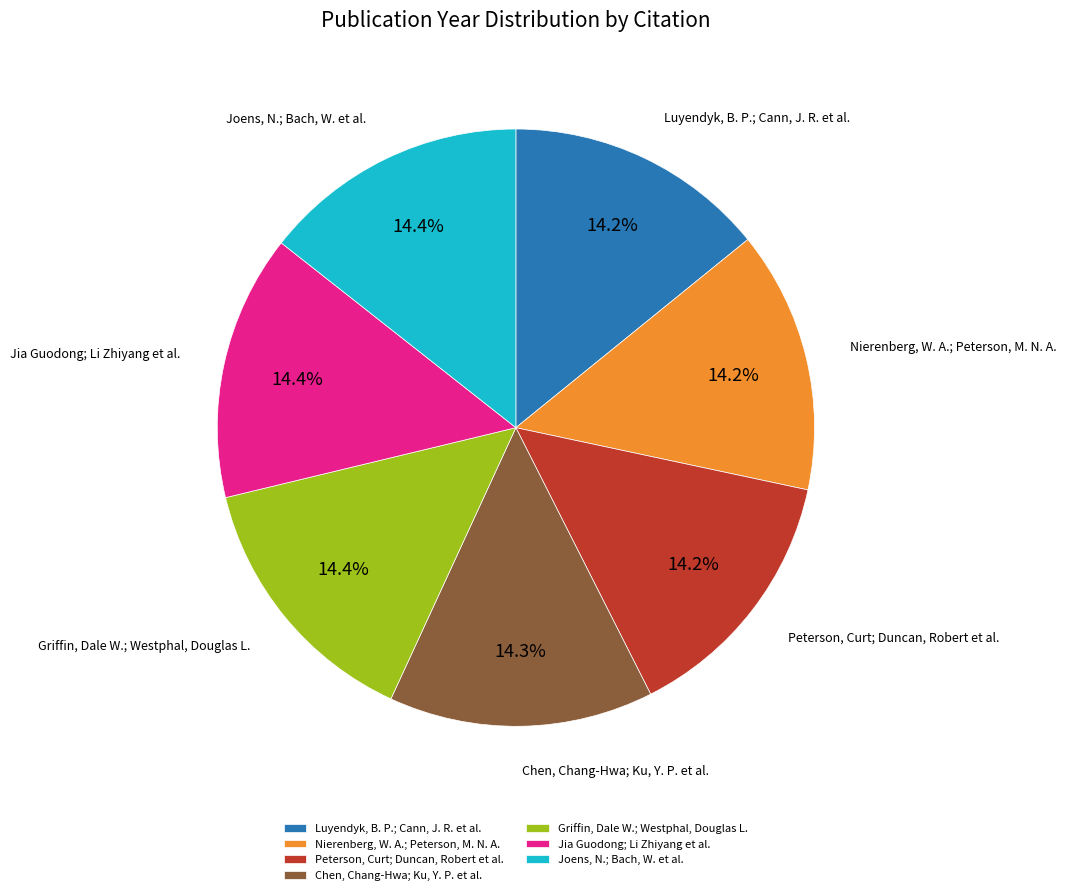

How many segments does this pie chart have?

7